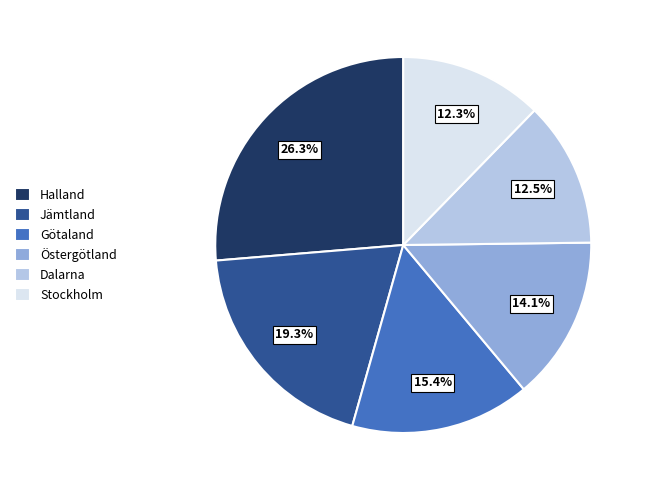

What is the ratio of the value at Östergötland to the value at Dalarna?

1.1